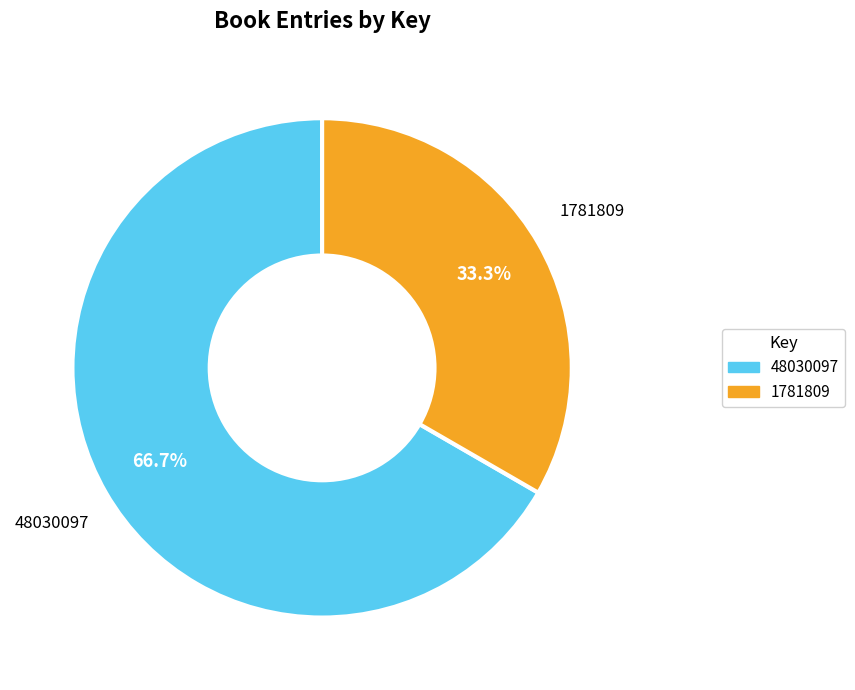

Is there a majority slice in this chart?

Yes